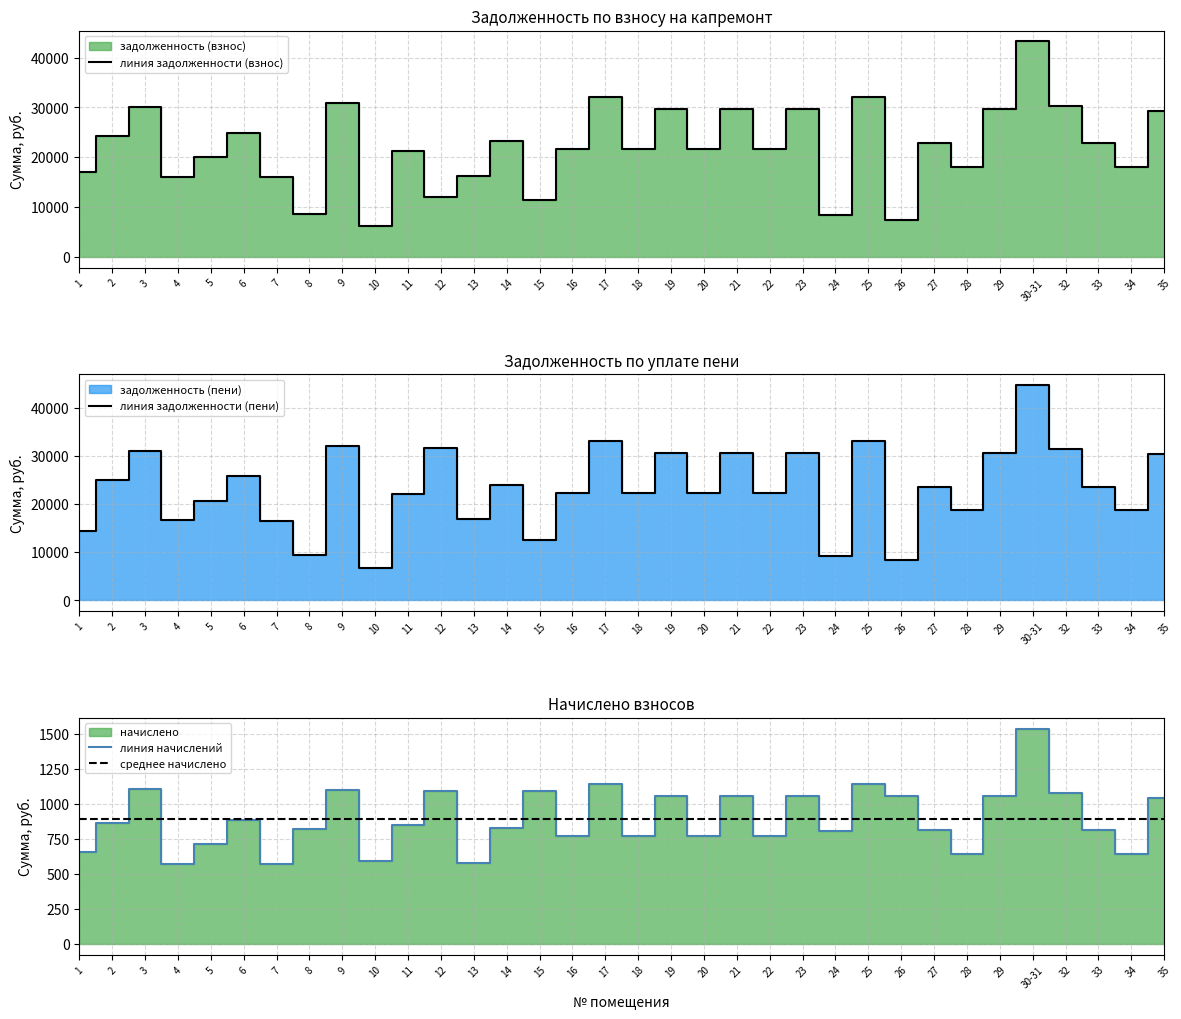

Which category has the highest value in the среднее начислено series?

1